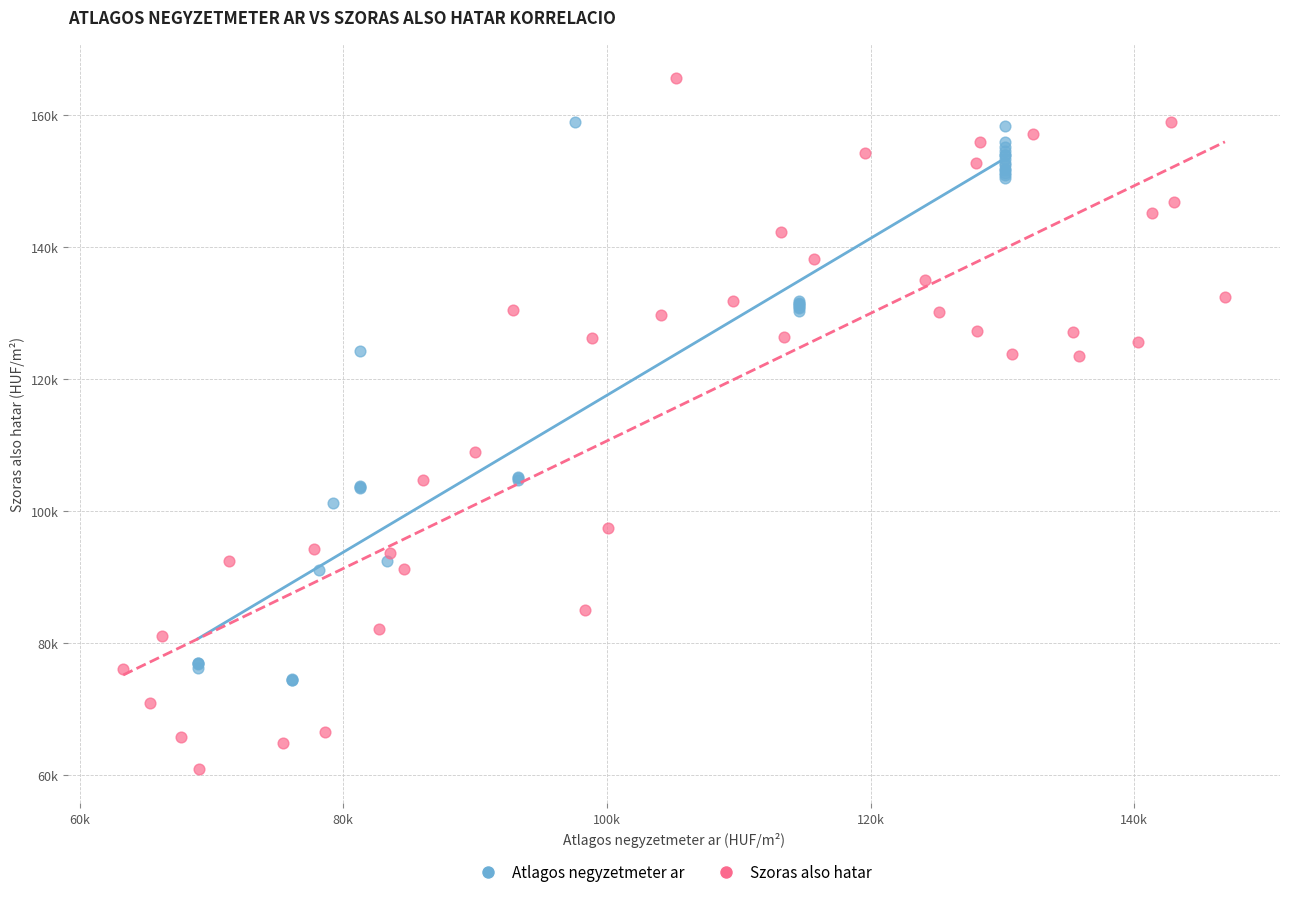

What are all the series names shown in the legend?

Atlagos negyzetmeter ar, Szoras also hatar